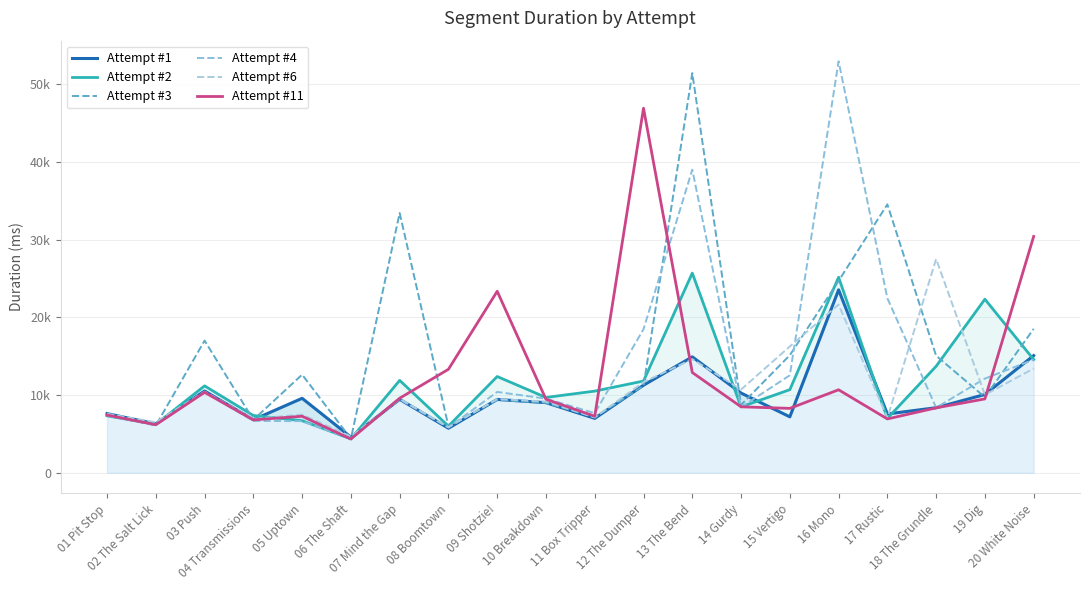

How many intersections are there between Attempt #2 and Attempt #3?

10